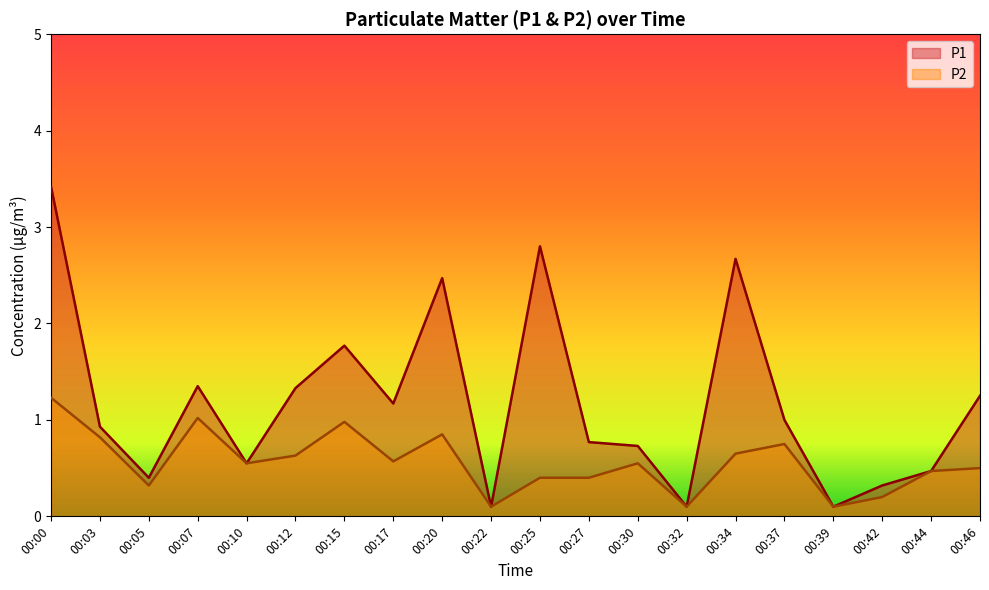

At which category does the chart reach its minimum across all series?

00:22